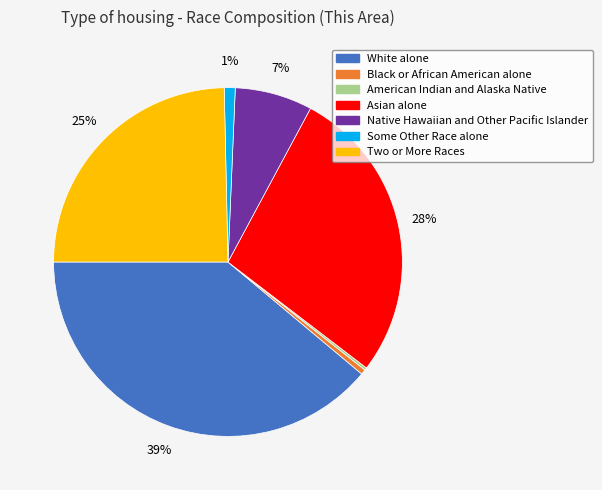

Is it true that Black or African American alone is 15% of the pie?

False